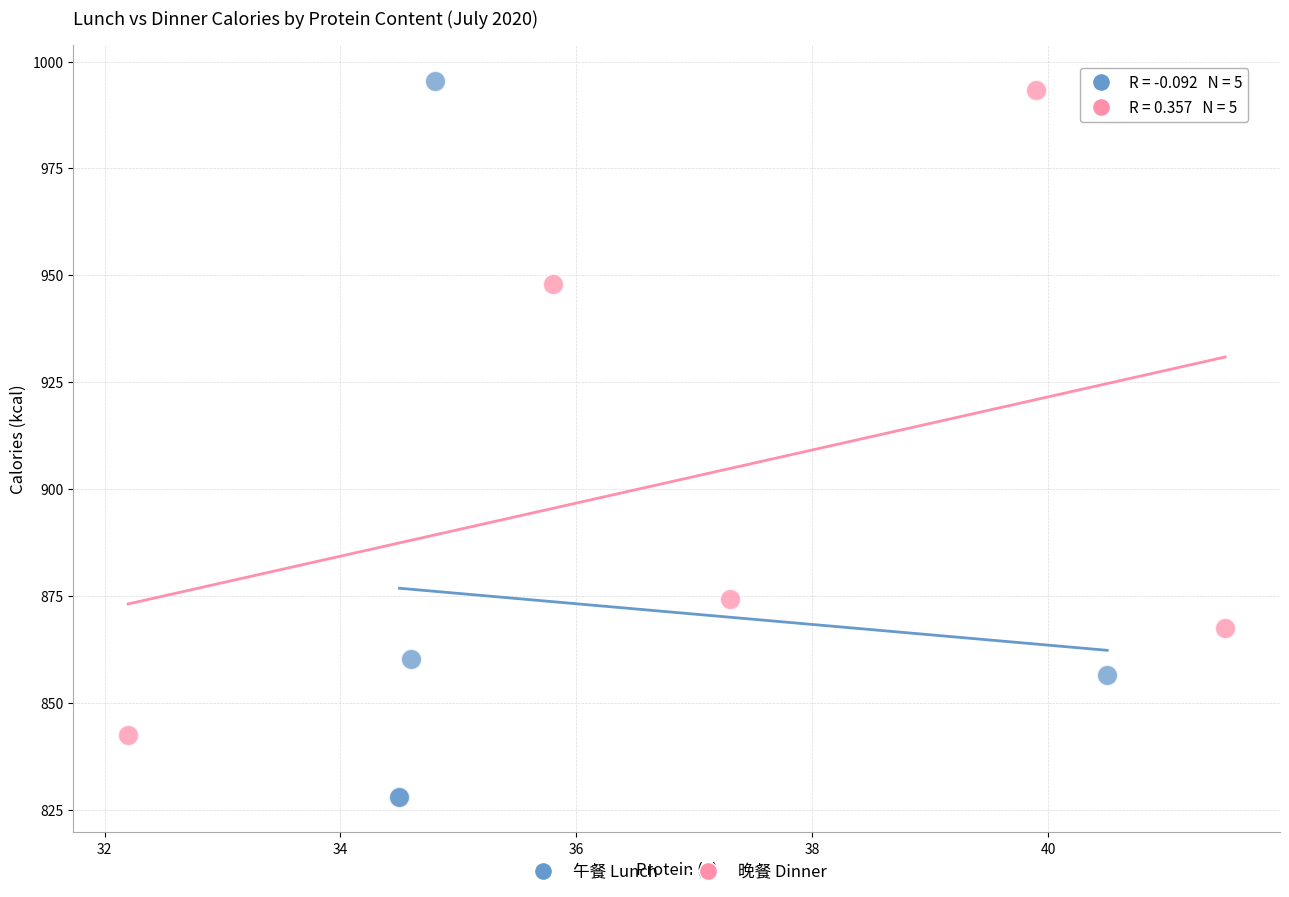

Which series has the widest spread of Y values?

午餐 Lunch